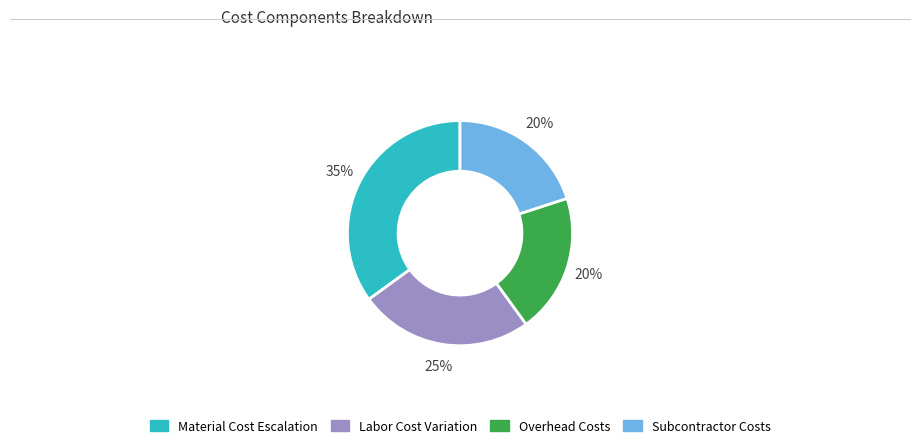

Is there any slice that represents more than half of the pie?

No